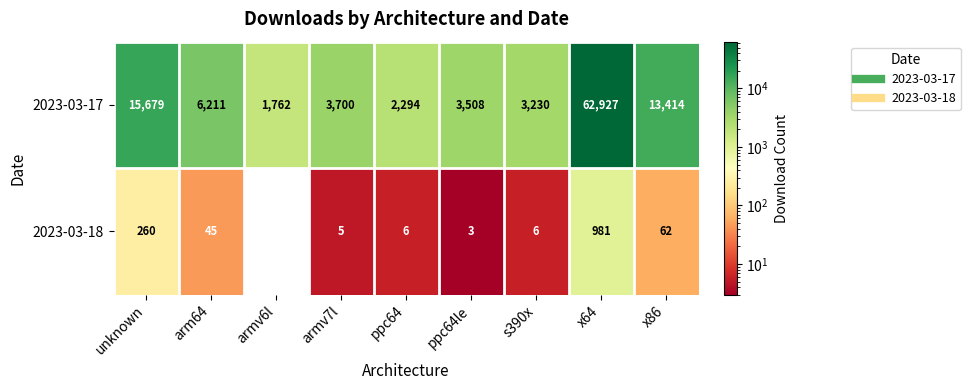

The value of 2023-03-18 at armv6l is 0. True or false?

True